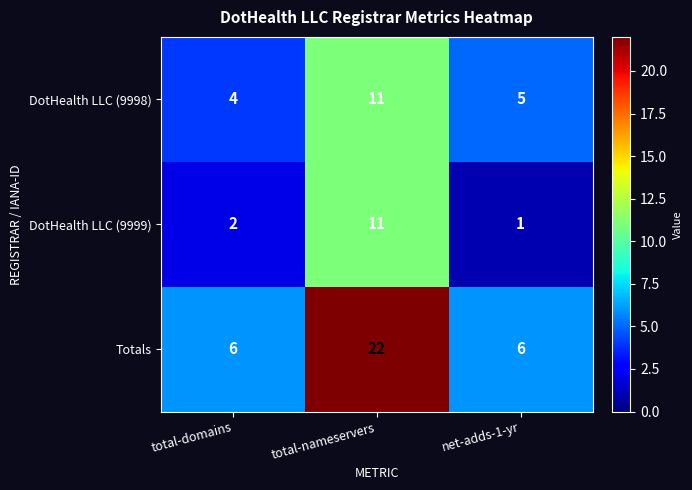

Reading left to right, list all the values displayed in this chart.

DotHealth LLC (9998): 4	11	5
DotHealth LLC (9999): 2	11	1
Totals: 6	22	6